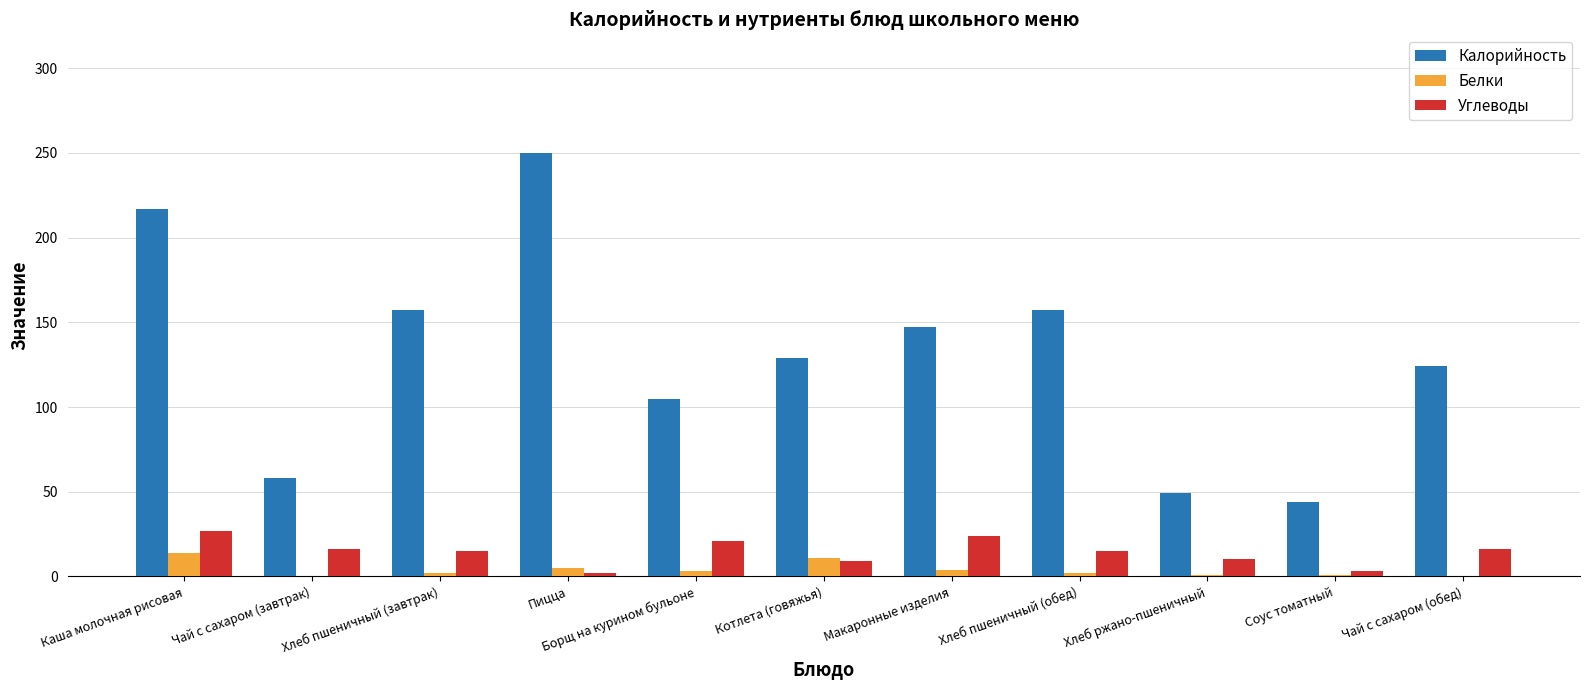

What value does the Калорийность series have at Чай с сахаром (завтрак)?

58.0